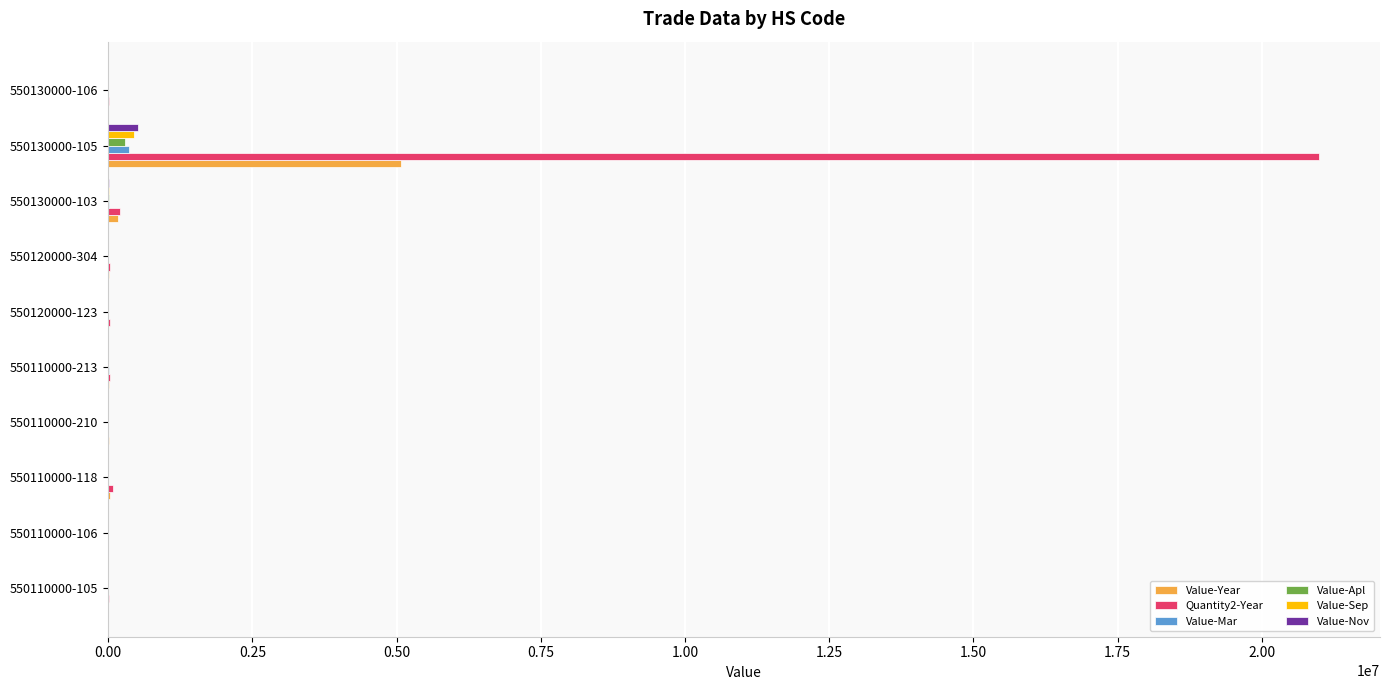

What is the highest value of the Value-Year series?

5078446